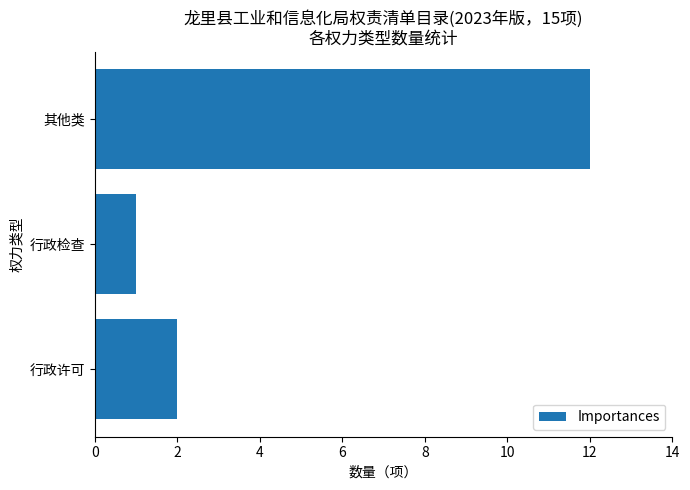

Reading bottom to top, extract all data points from this chart.

行政许可=2	行政检查=1	其他类=12